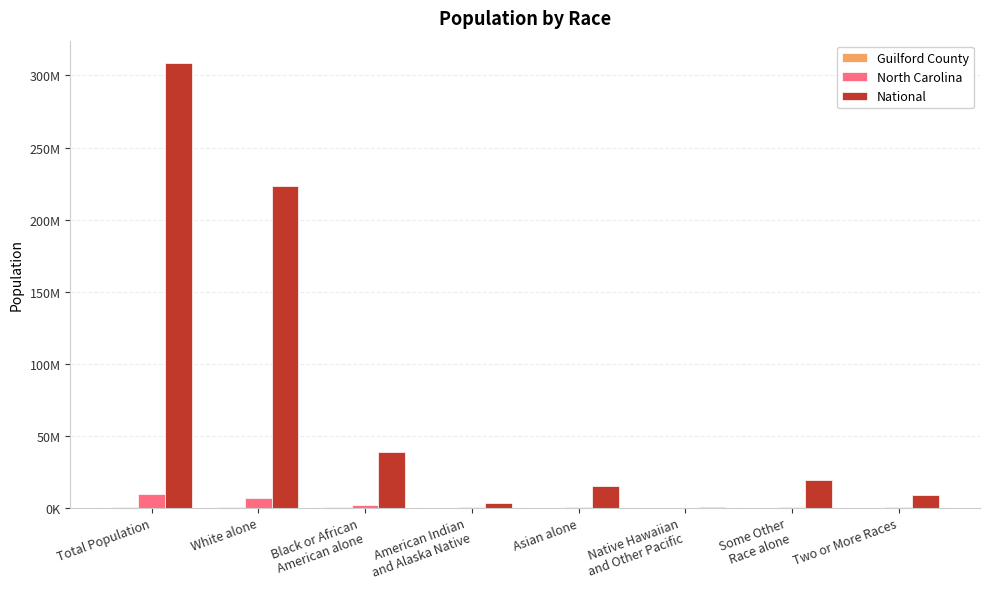

What is the label of the 2nd bar from the left?

White alone